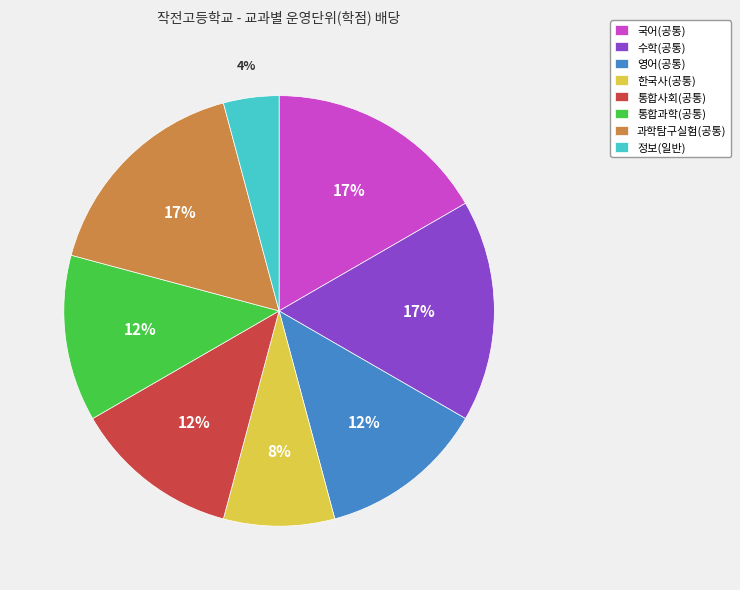

True or false: 통합과학(공통) accounts for 23% of the total.

False